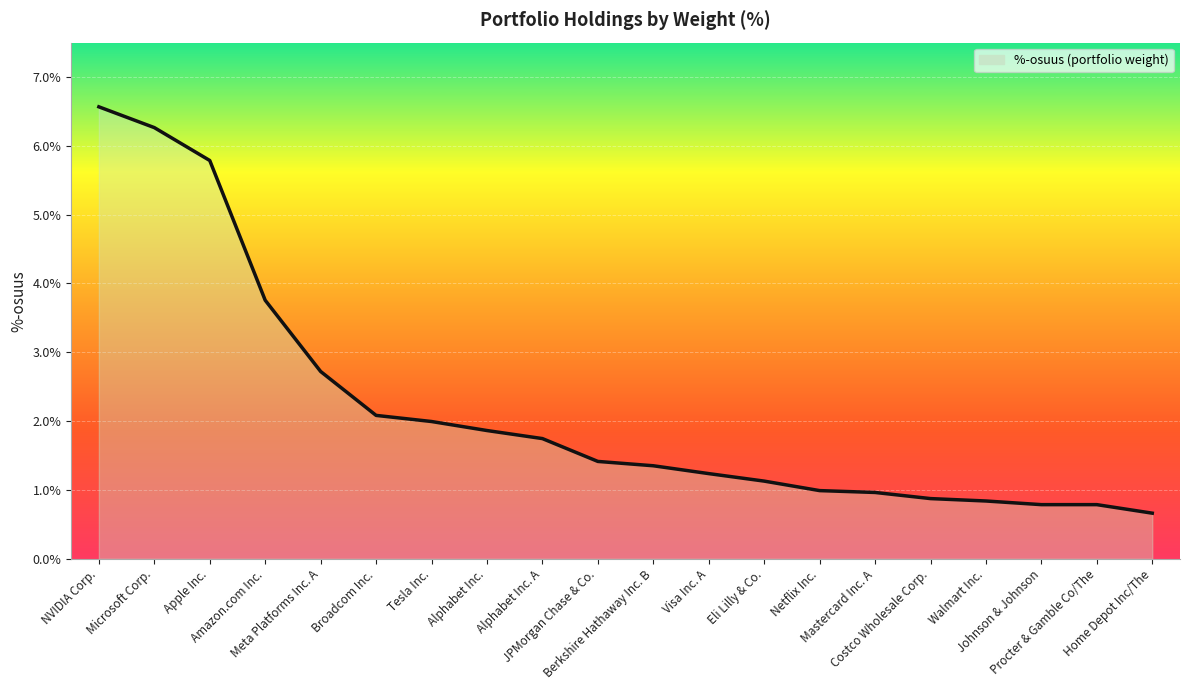

What is the smallest value displayed?

0.7